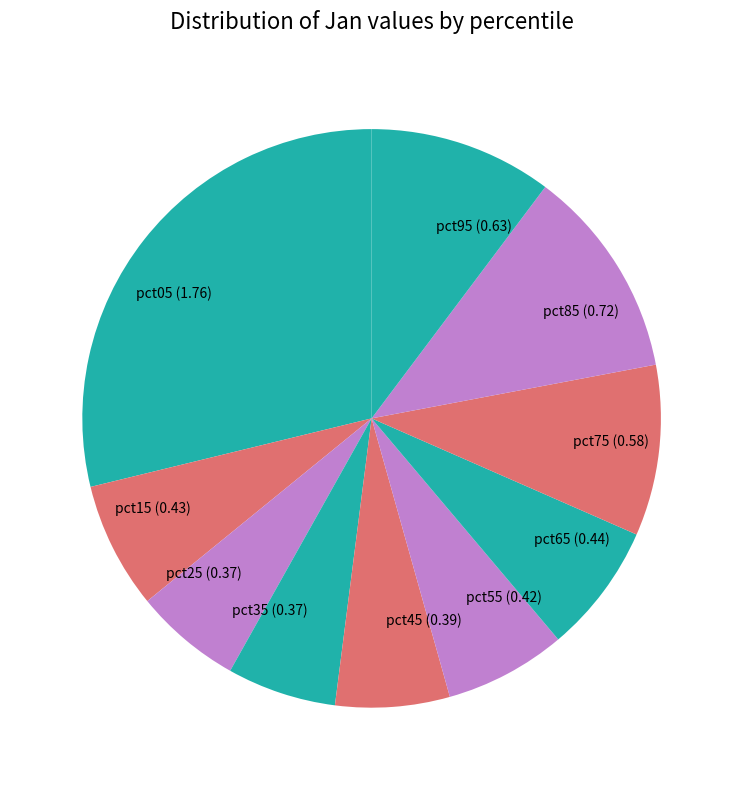

Is there any slice that represents more than half of the pie?

No